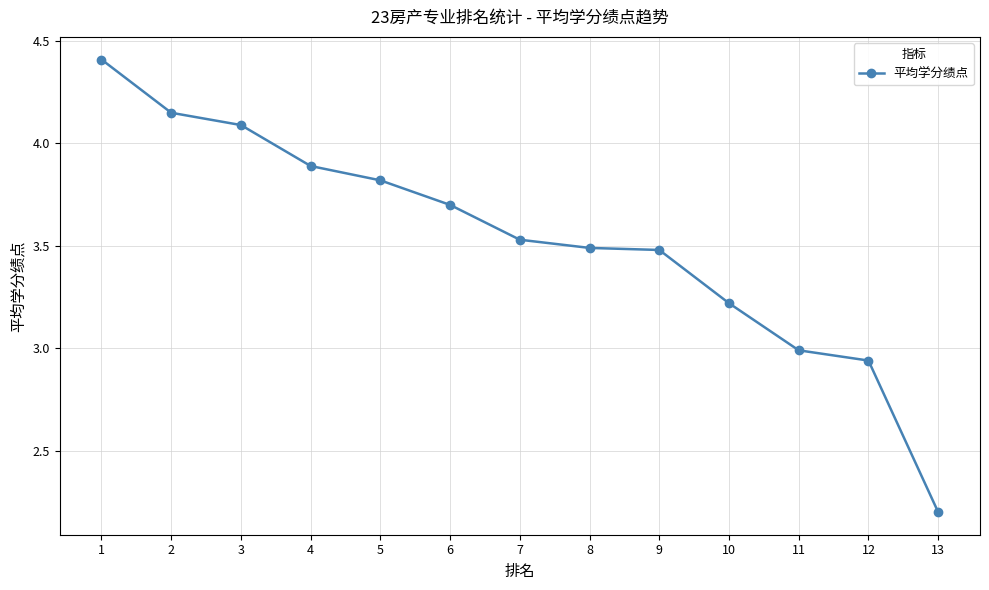

Approximately how many times larger is the value at 1 compared to 3?

1.1